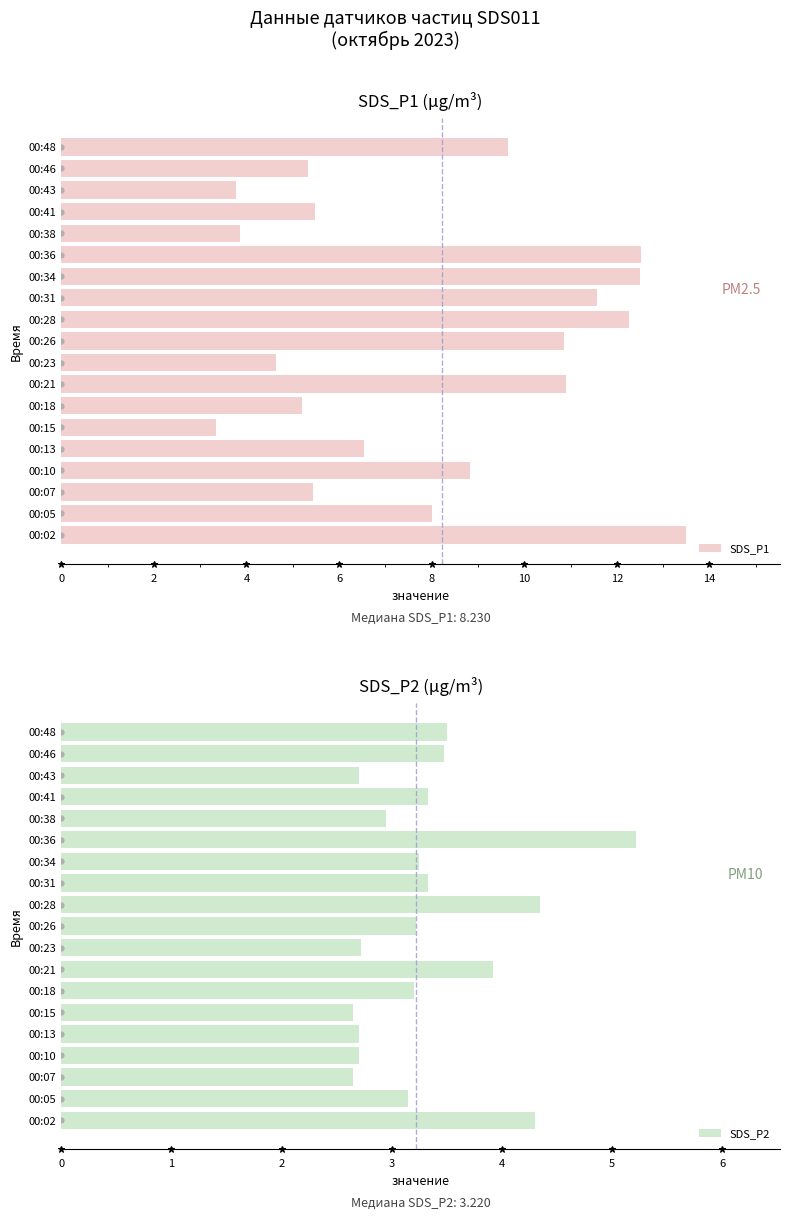

Which series has the largest total across all categories?

SDS_P1